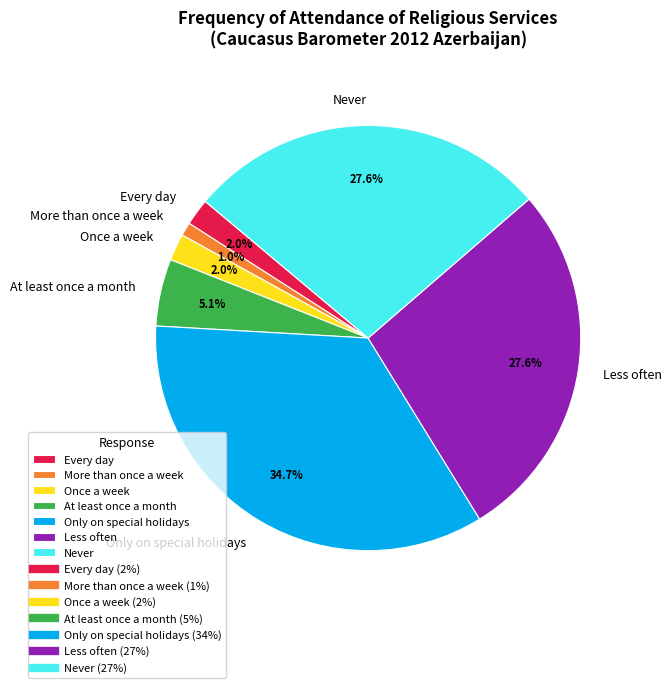

What percentage is the Never slice, to the nearest percent?

28%